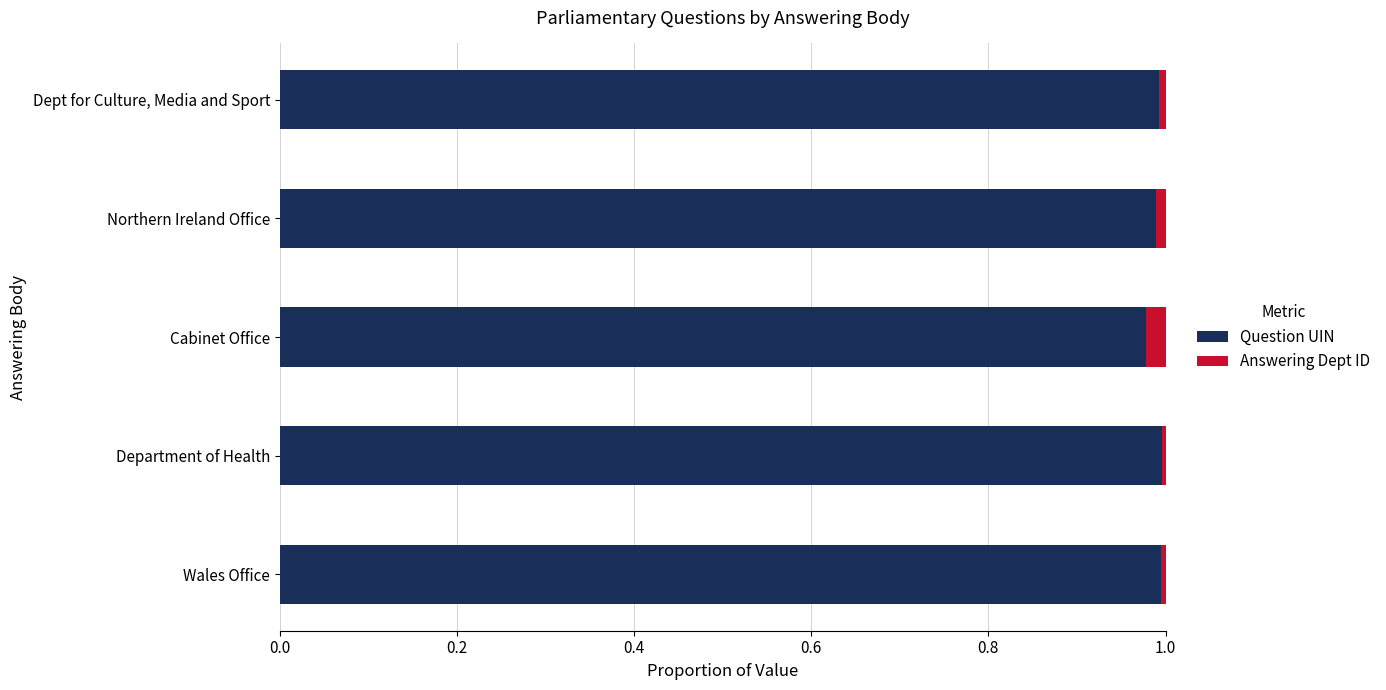

List the labels in order of Question UIN value, smallest first.

Cabinet Office, Northern Ireland Office, Dept for Culture, Media and Sport, Wales Office, Department of Health